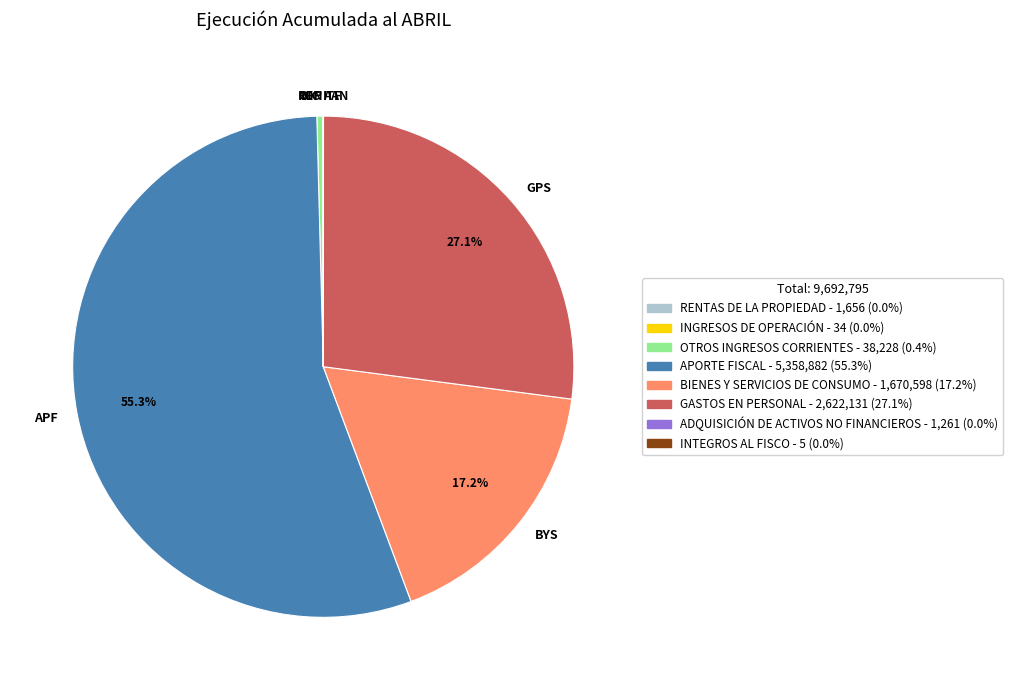

Which slice is the largest?

APF